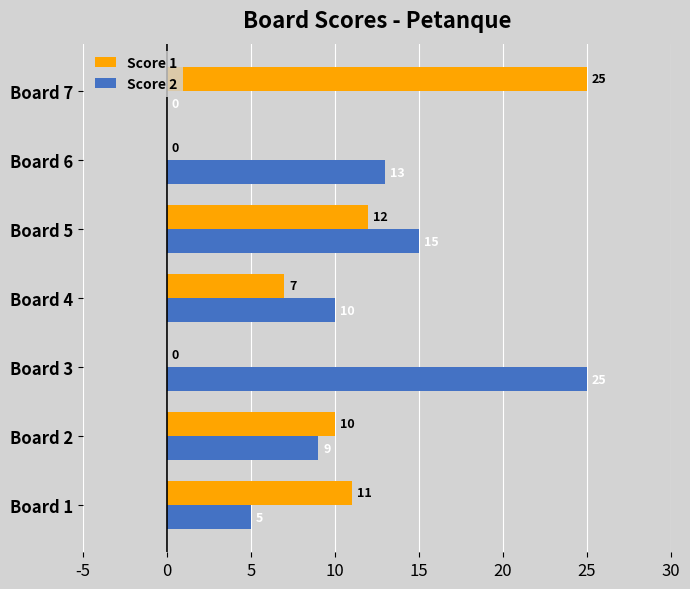

The Score 1 series shows 21 at Board 5. True or false?

False